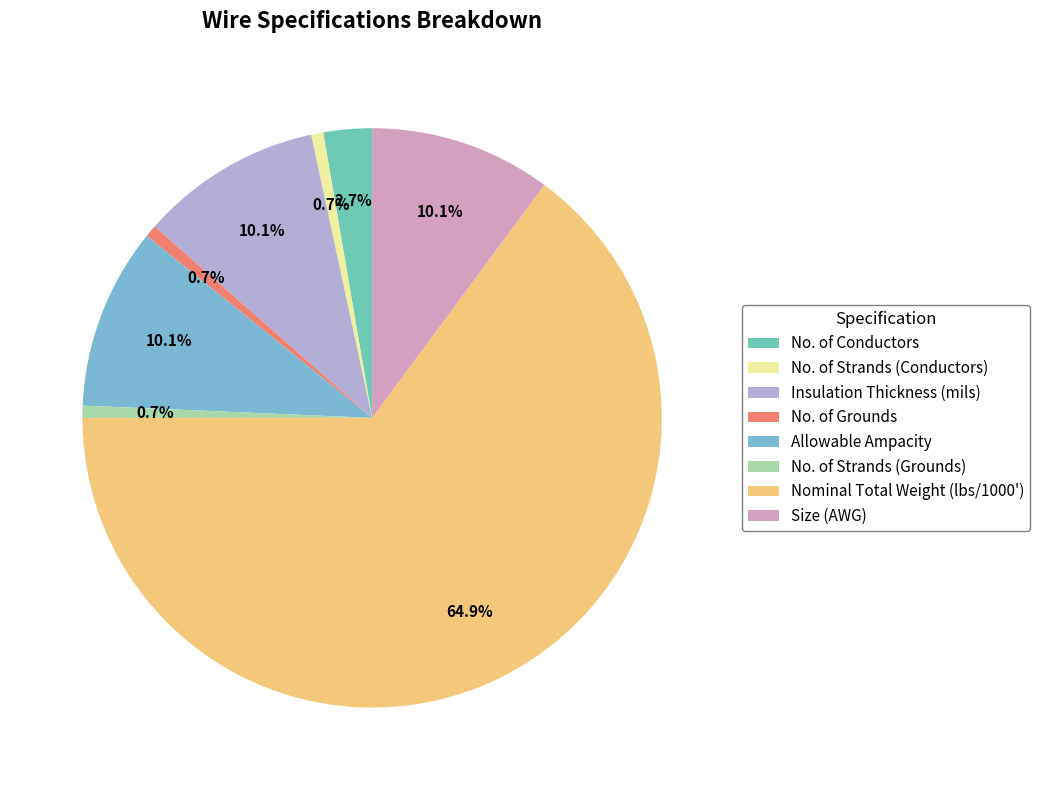

Is there any slice that represents more than half of the pie?

Yes